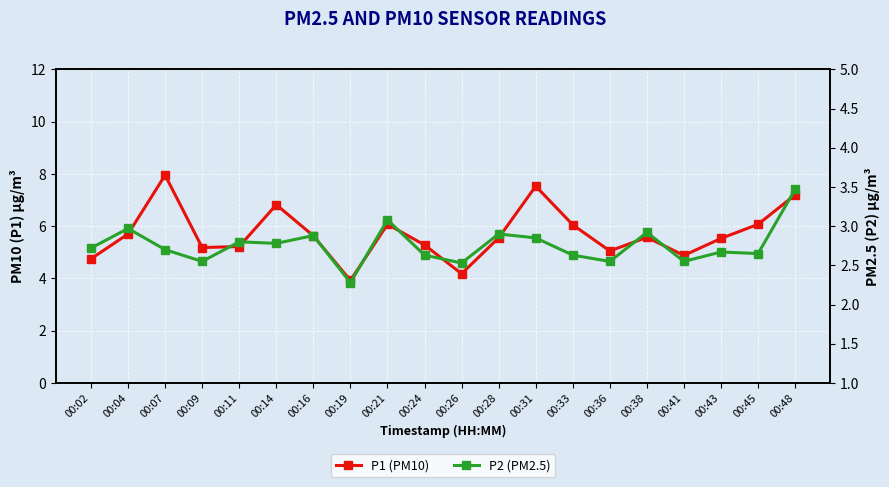

The value of P2 (PM2.5) at 00:28 is 2.9. True or false?

True